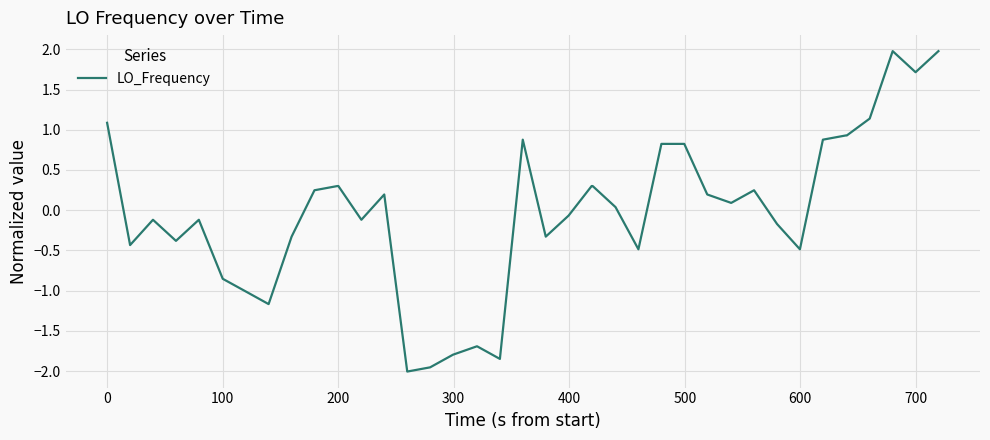

What is the greatest value displayed?

2.0